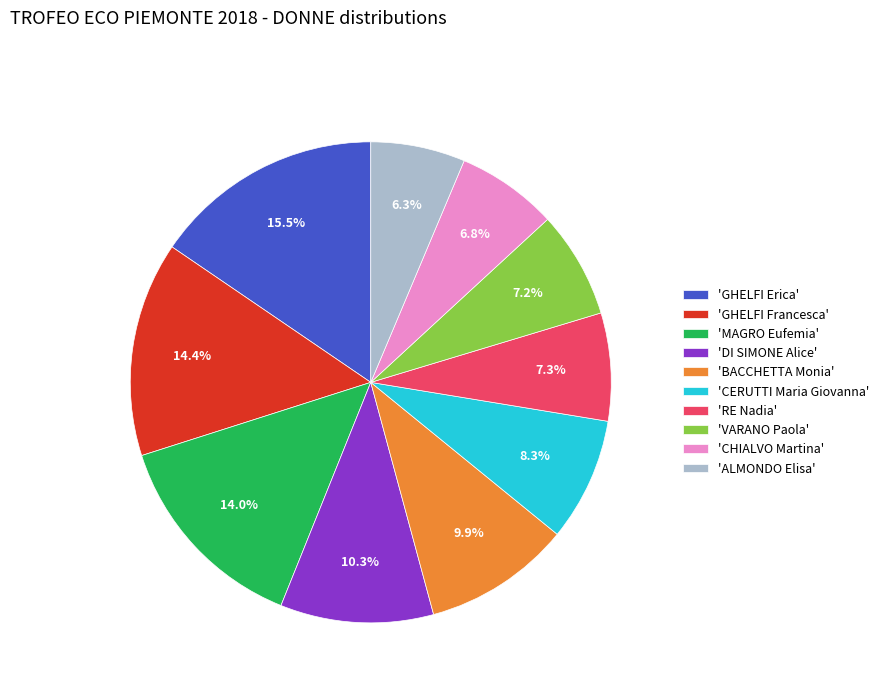

Which slice is the largest?

'GHELFI Erica'